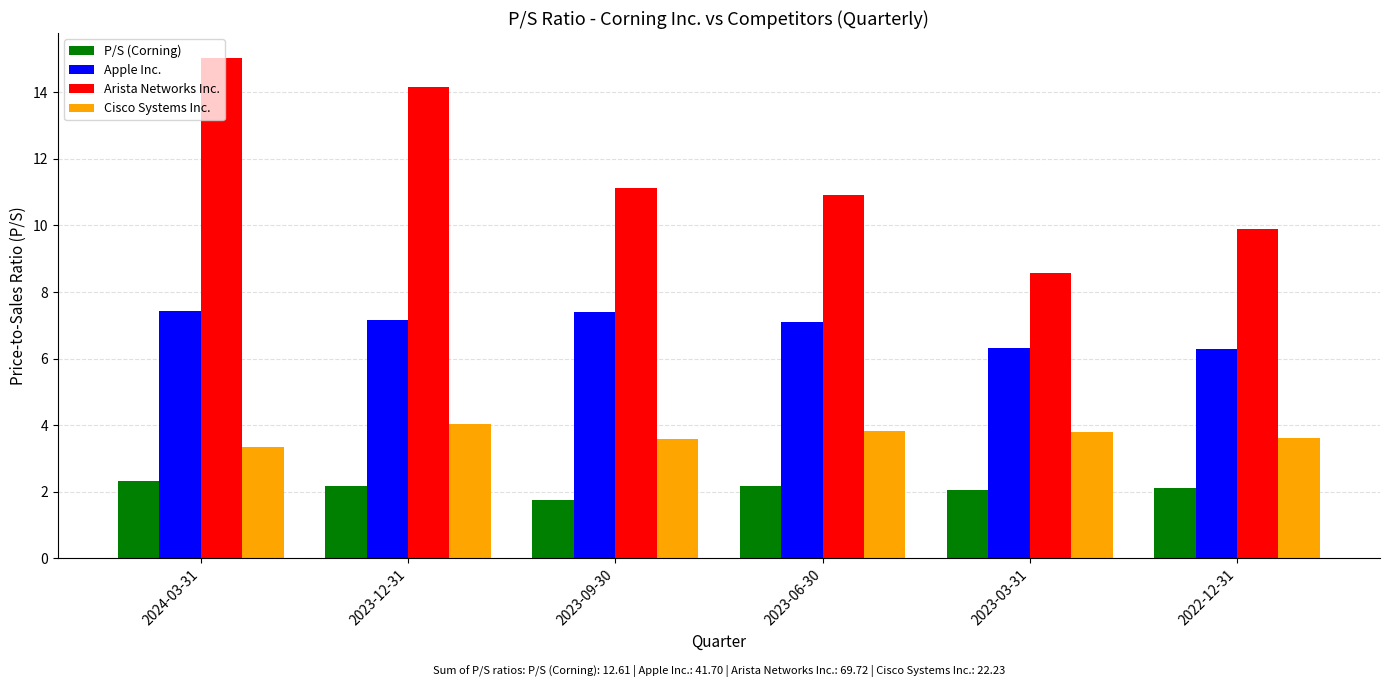

What is the label of the 6th bar from the left?

2022-12-31